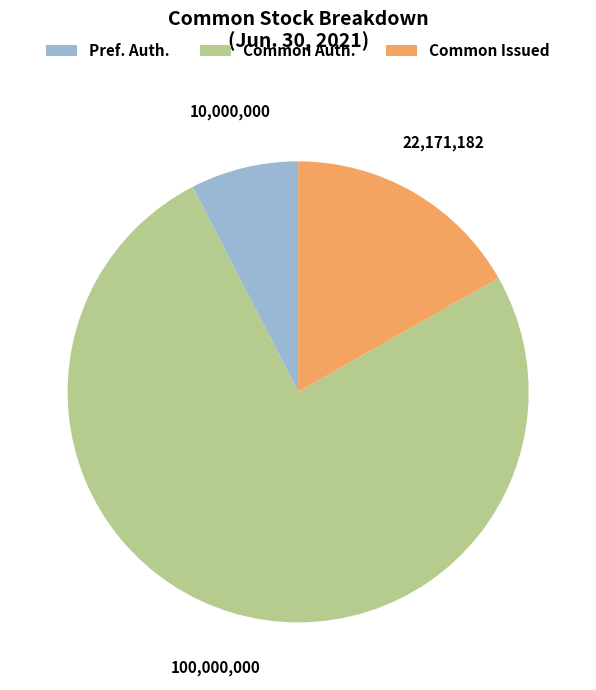

Which slice is the smallest?

Pref. Auth.